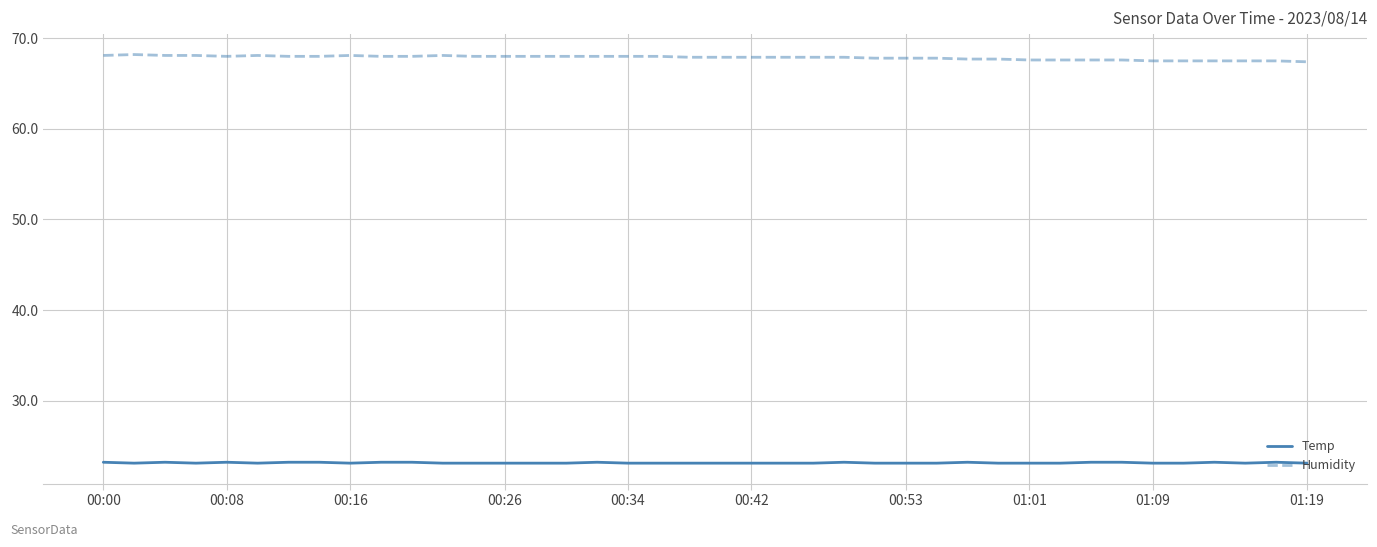

Rank the series by their maximum value, from highest to lowest.

Humidity, Temp